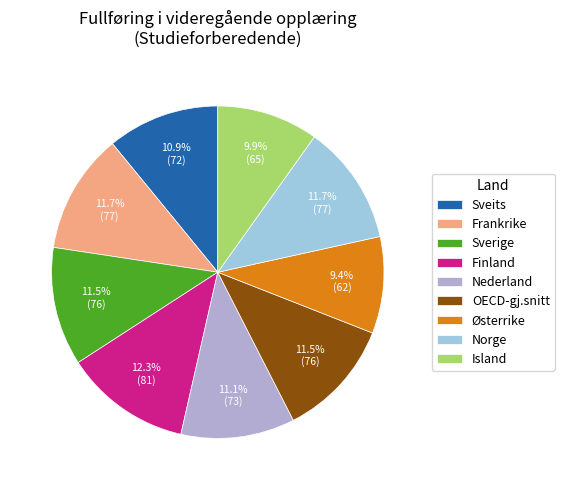

Rank the categories by value from highest to lowest.

Finland, Frankrike, Norge, Sverige, OECD-gj.snitt, Nederland, Sveits, Island, Østerrike